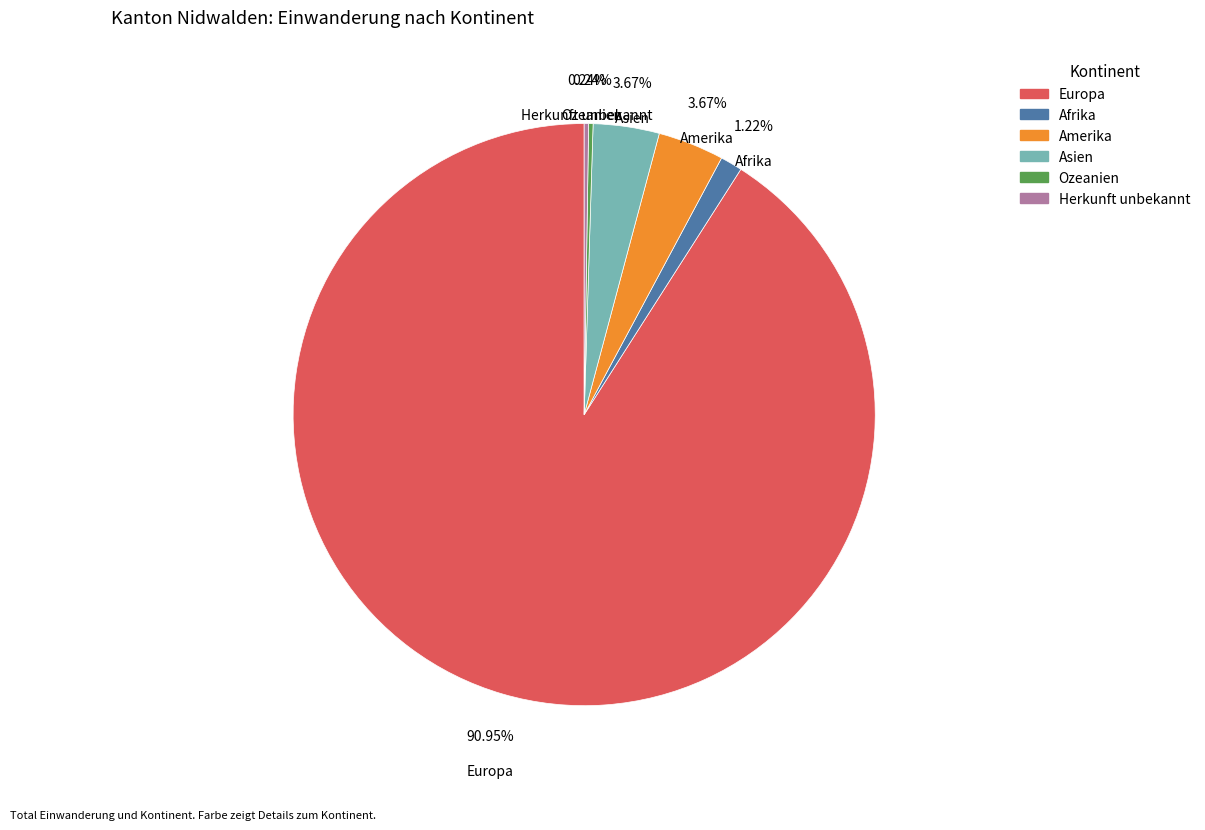

Between Europa and Afrika, which is larger?

Europa